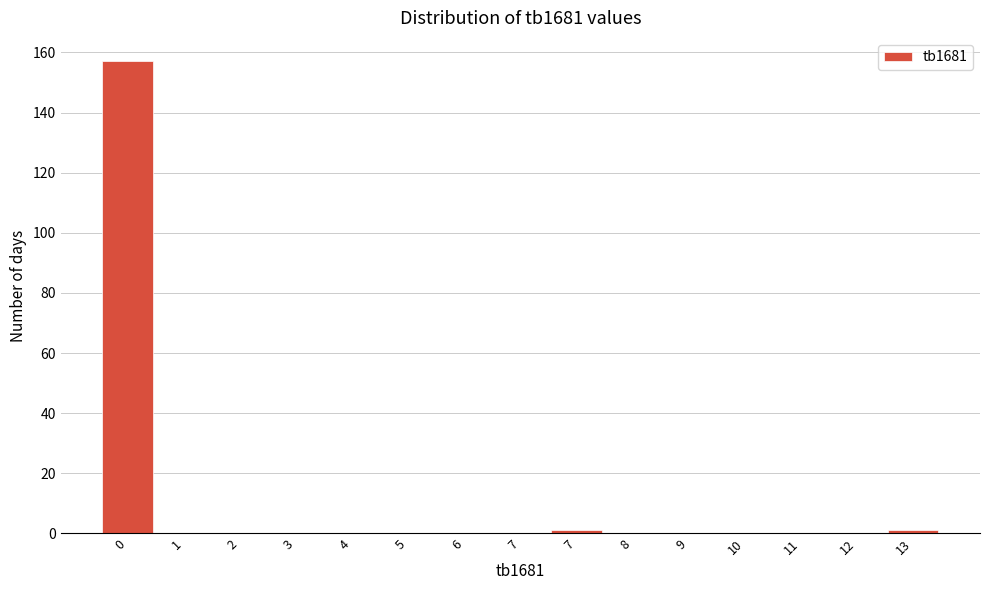

How many categories are shown in the chart?

15